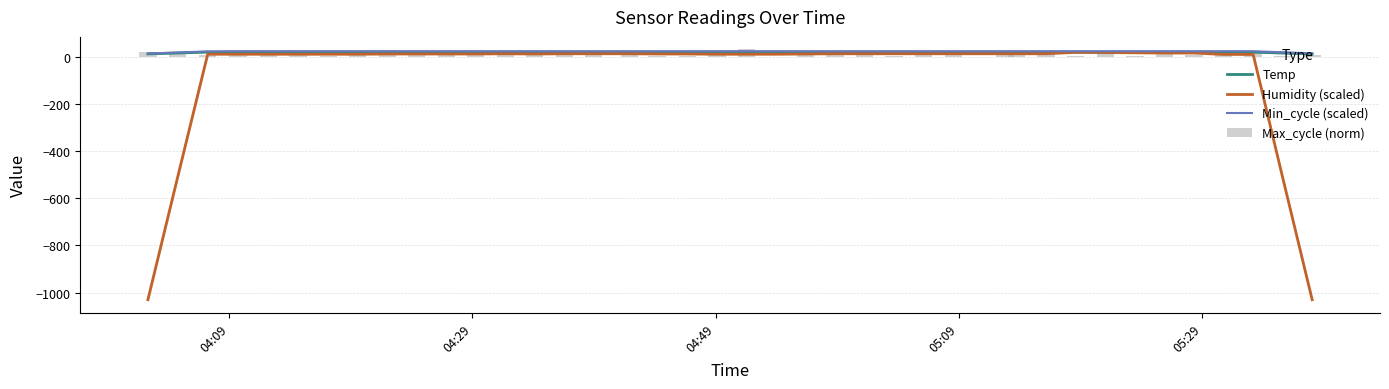

What is the minimum value for Humidity (scaled)?

-1030.0